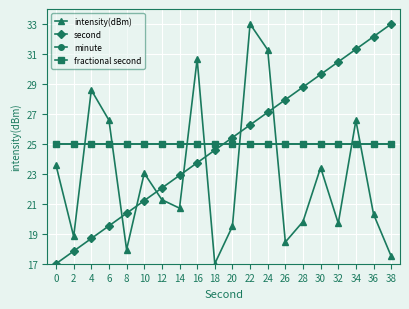

Between which two adjacent categories do fractional second and second first intersect?

18 and 20